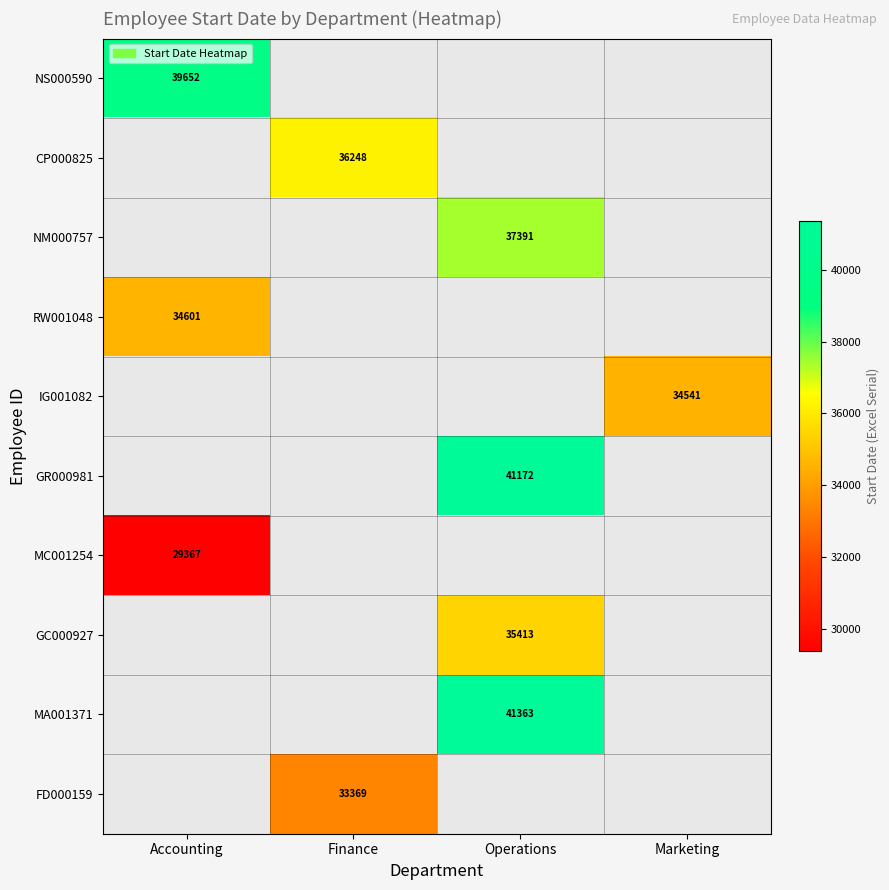

Is it true that CP000825 equals 53716 at Finance?

False